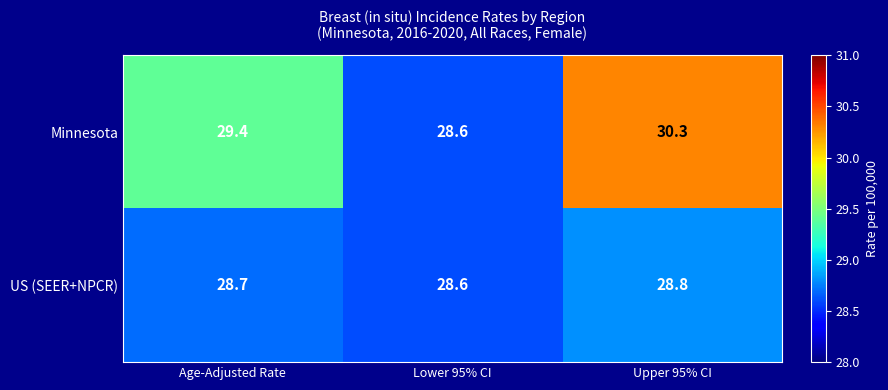

List the series in order of their peak value, highest first.

Minnesota, US (SEER+NPCR)